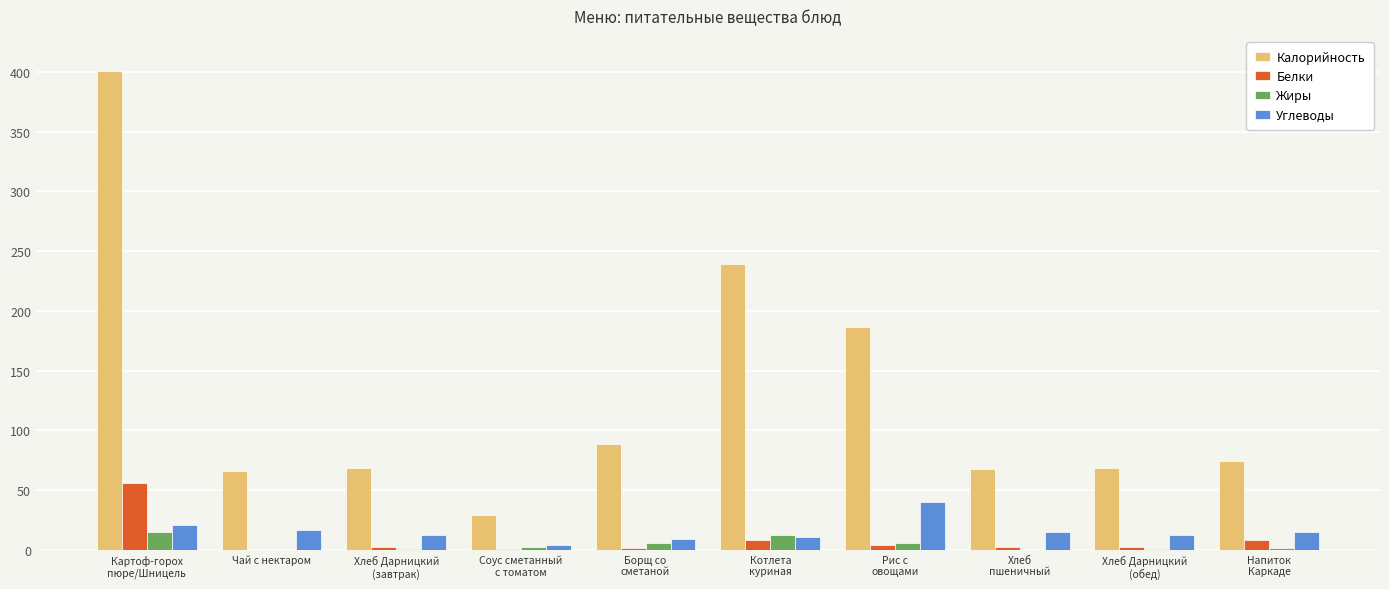

Which series has the largest total across all categories?

Калорийность